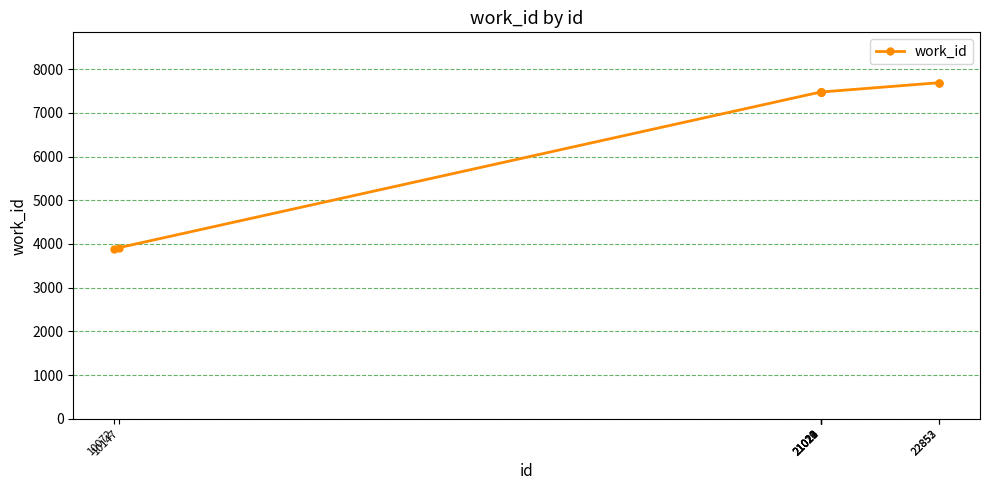

What is the value of the 7th point from the left?

7476